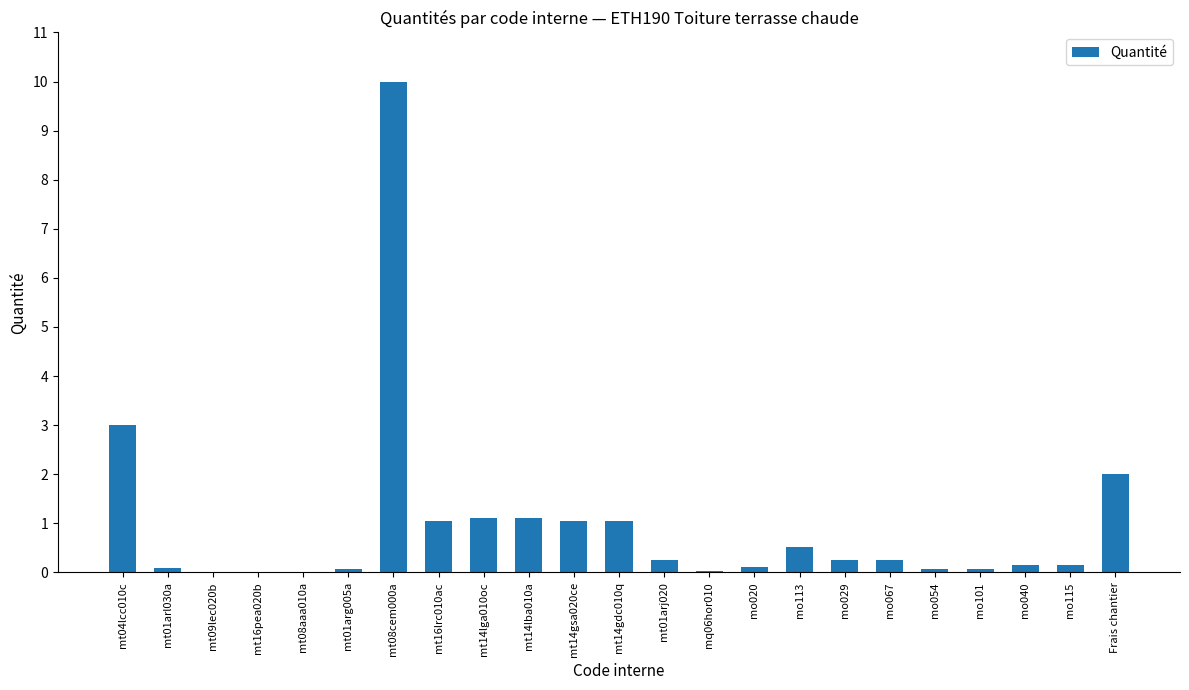

Are the bars horizontal?

No